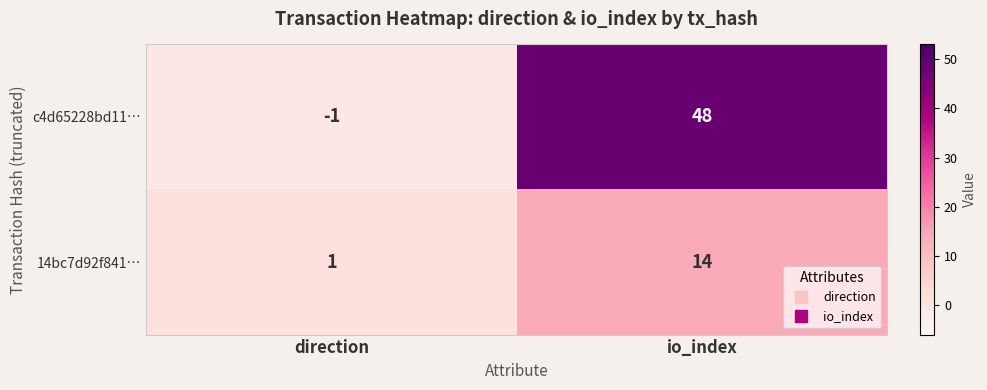

Reading left to right, extract all data points from this chart.

c4d65228bd11…: direction=-1	io_index=48
14bc7d92f841…: direction=1	io_index=14